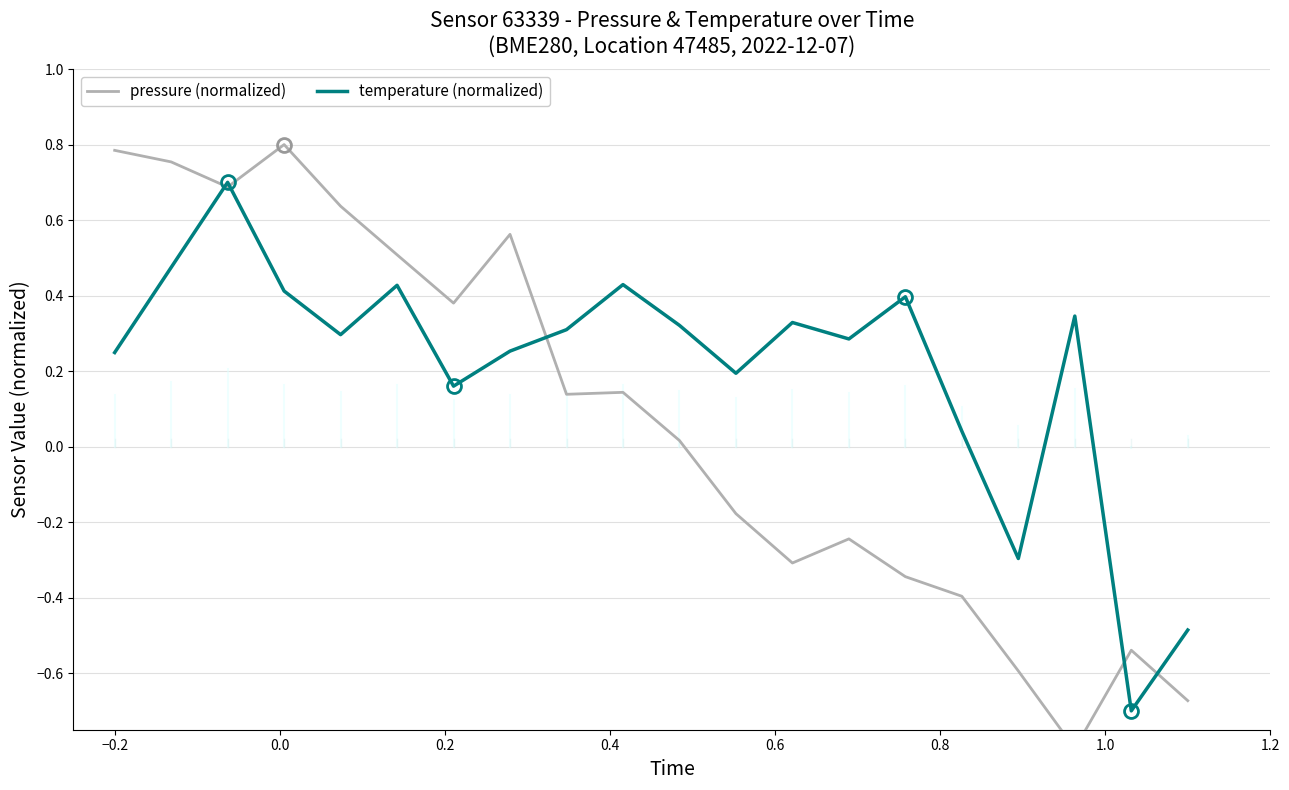

How many intersections are there between temperature (normalized) and pressure (normalized)?

5